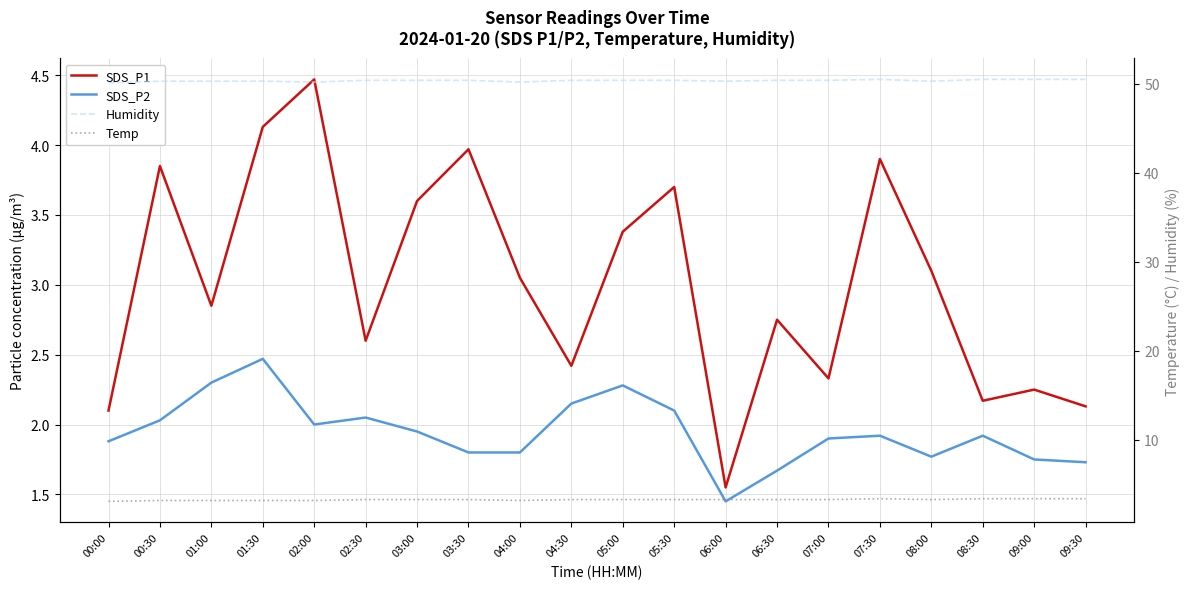

What is the value of the Humidity point at the 11th from the left?

50.4